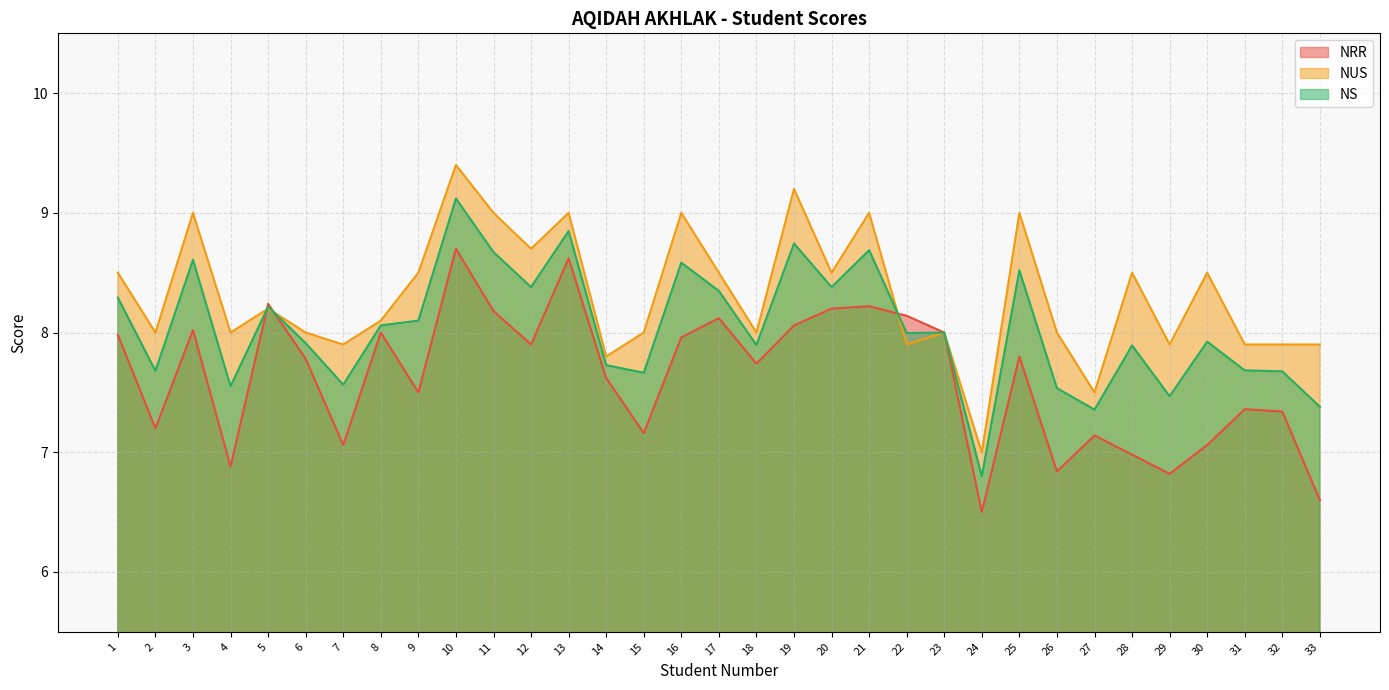

What is the difference between the highest and lowest values at 13?

0.4